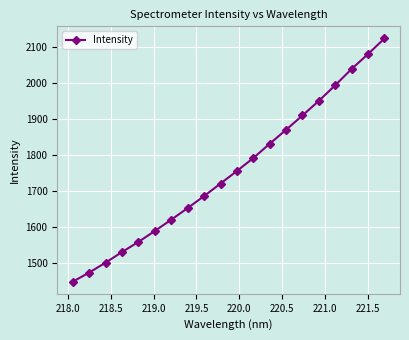

How many values exceed 1754?

10